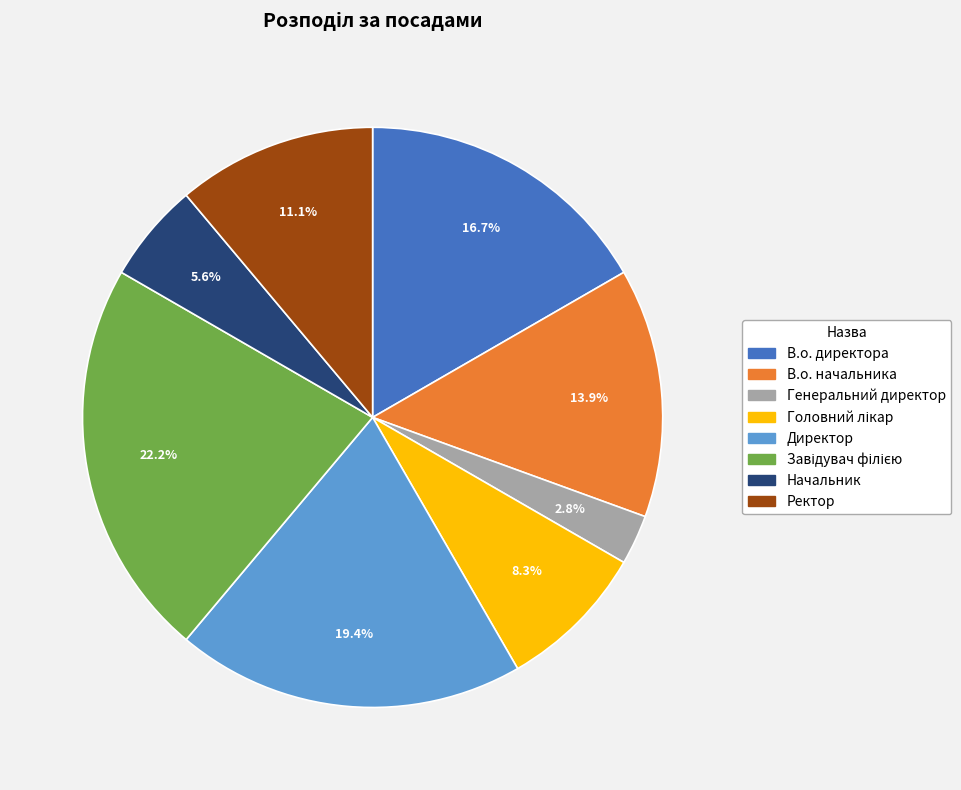

Is Ректор the majority of the pie?

No